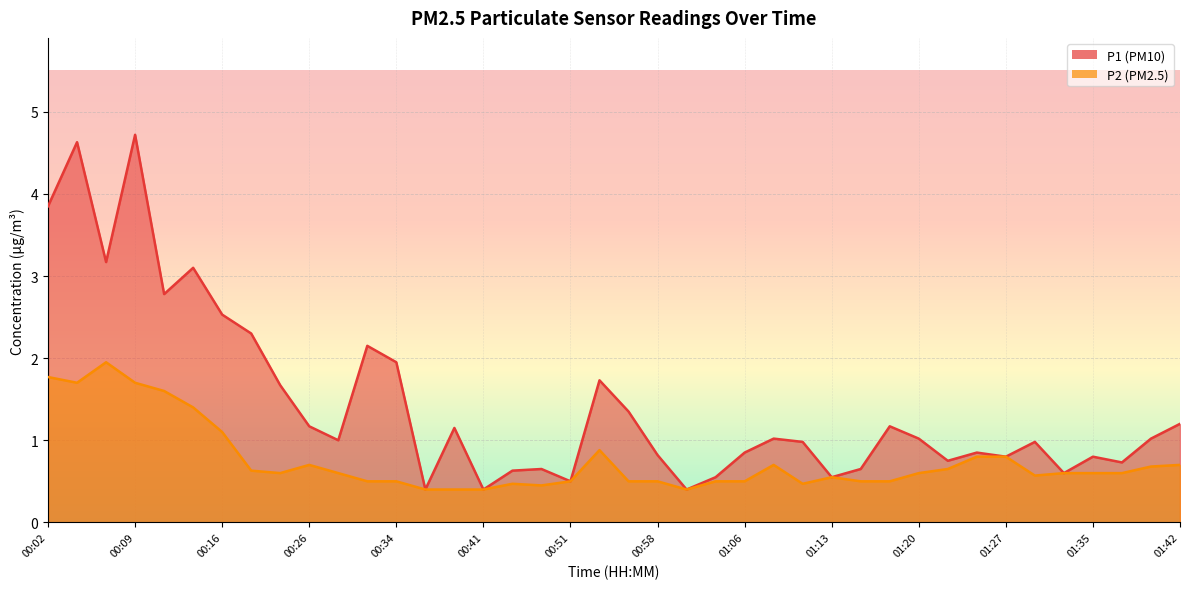

What is the value of the P2 point at the 4th from the left?

1.7